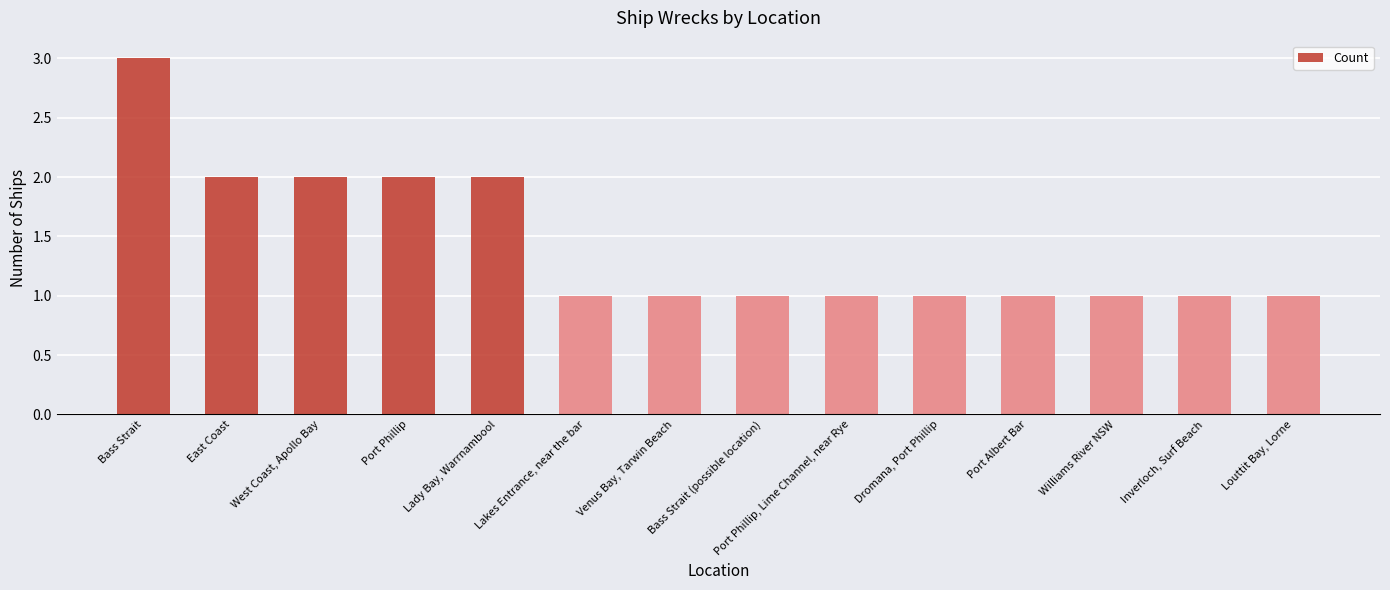

What position from the left is Lady Bay, Warrnambool?

5